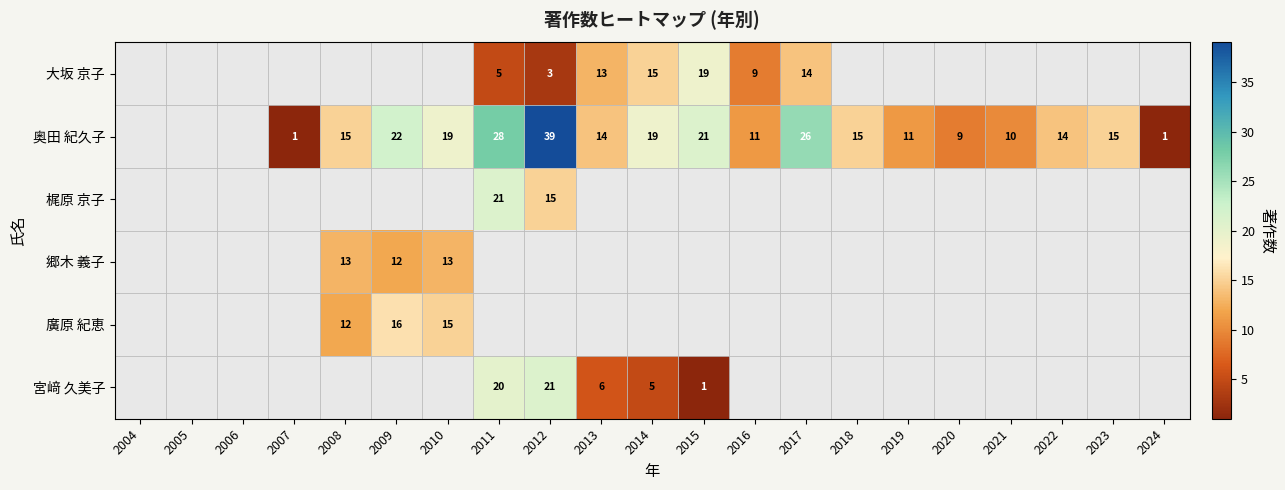

The 廣原 紀恵 series shows 18.9 at 2008. True or false?

False